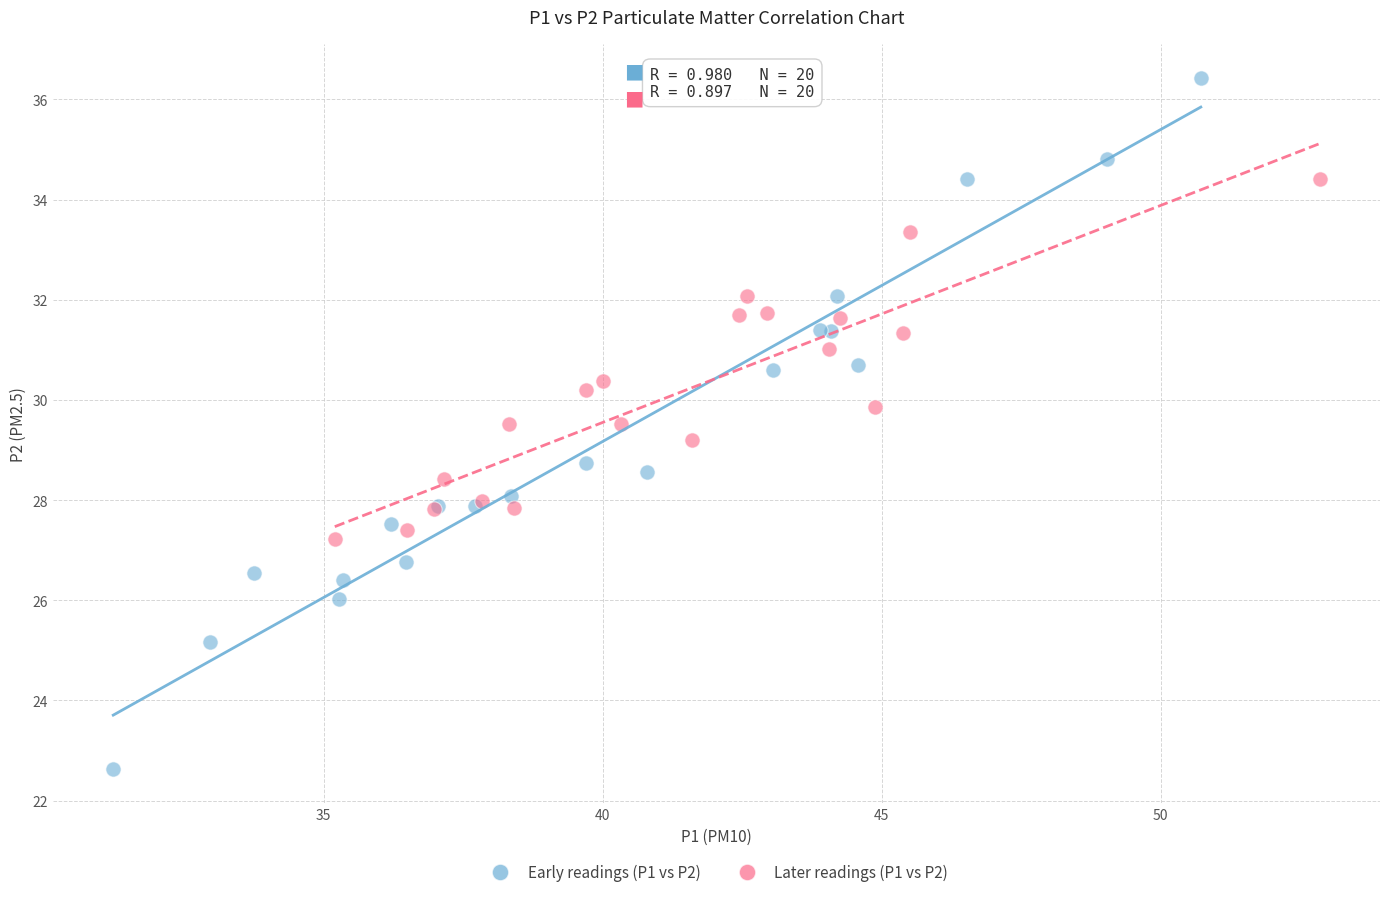

Which series reaches the minimum Y coordinate?

Early readings (P1 vs P2)